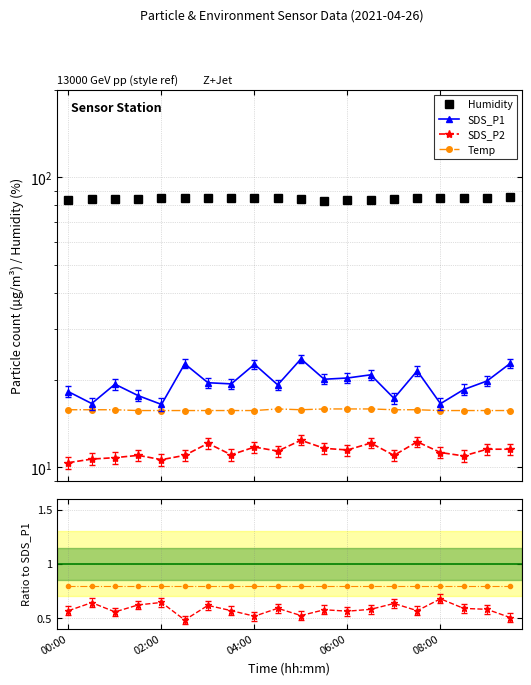

Reading left to right, extract all data points from this chart.

Humidity: 83.8	84.2	84.3	84.5	84.9	84.9	84.8	85.0	85.0	84.9	84.2	83.1	83.3	83.5	84.1	84.7	84.8	85.2	85.2	85.4
SDS_P1: 18.2	16.6	19.4	17.7	16.5	22.8	19.6	19.4	22.7	19.2	23.6	20.1	20.3	20.9	17.3	21.5	16.6	18.6	19.9	22.8
SDS_P2: 10.4	10.7	10.8	11.0	10.6	11.0	12.1	11.1	11.8	11.4	12.4	11.6	11.5	12.1	11.0	12.2	11.2	10.9	11.6	11.6
Temp: 15.8	15.8	15.8	15.7	15.7	15.7	15.7	15.7	15.7	15.9	15.8	15.9	15.9	15.9	15.8	15.8	15.7	15.7	15.7	15.7
SDS_P2 / SDS_P1: 0.6	0.6	0.6	0.6	0.6	0.5	0.6	0.6	0.5	0.6	0.5	0.6	0.6	0.6	0.6	0.6	0.7	0.6	0.6	0.5
Temp ratio: 0.8	0.8	0.8	0.8	0.8	0.8	0.8	0.8	0.8	0.8	0.8	0.8	0.8	0.8	0.8	0.8	0.8	0.8	0.8	0.8